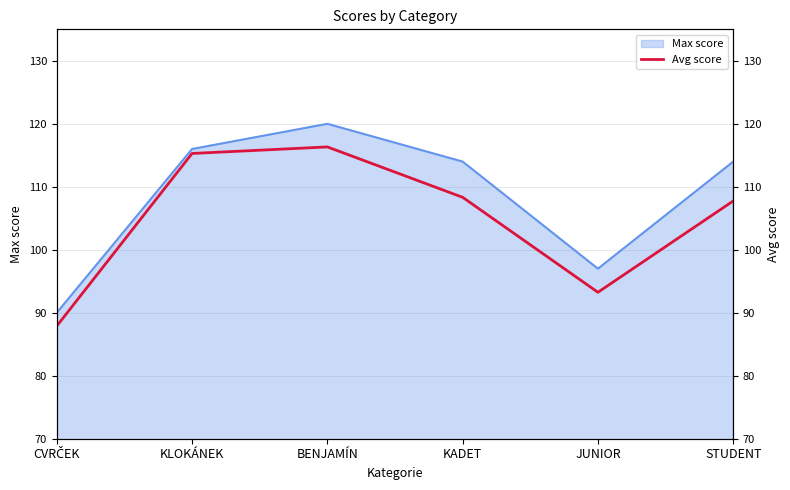

Rank the categories by value from highest to lowest.

BENJAMÍN, KLOKÁNEK, KADET, STUDENT, JUNIOR, CVRČEK